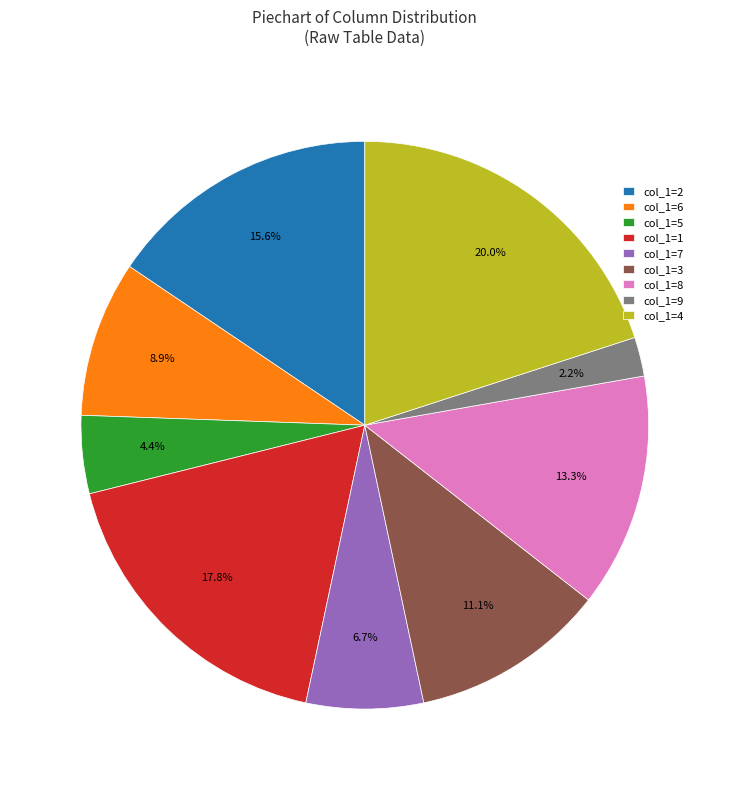

Rank the categories by value from highest to lowest.

col_1=4, col_1=1, col_1=2, col_1=8, col_1=3, col_1=6, col_1=7, col_1=5, col_1=9